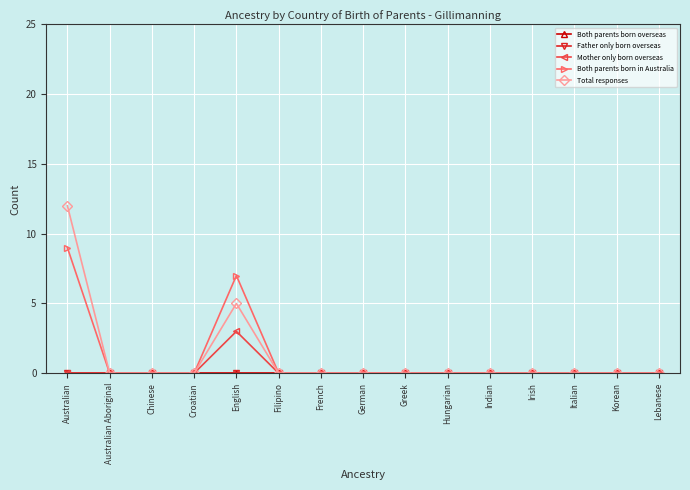

Does the chart display data point markers on the line(s)?

Yes